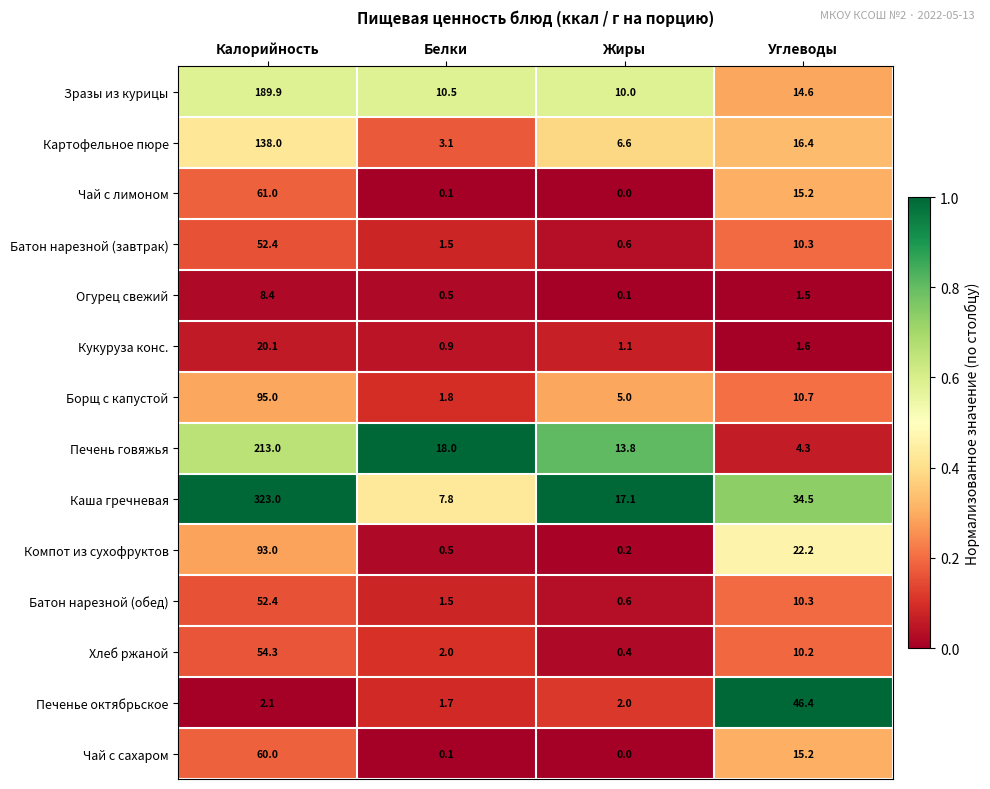

At which category does the chart reach its peak across all series?

Калорийность